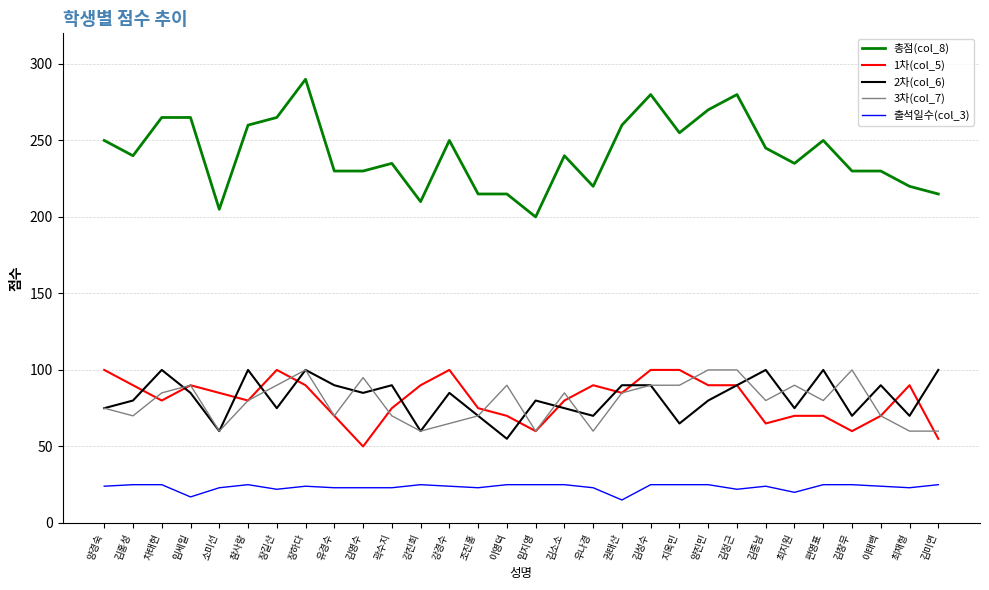

How many lines are shown in the chart?

5